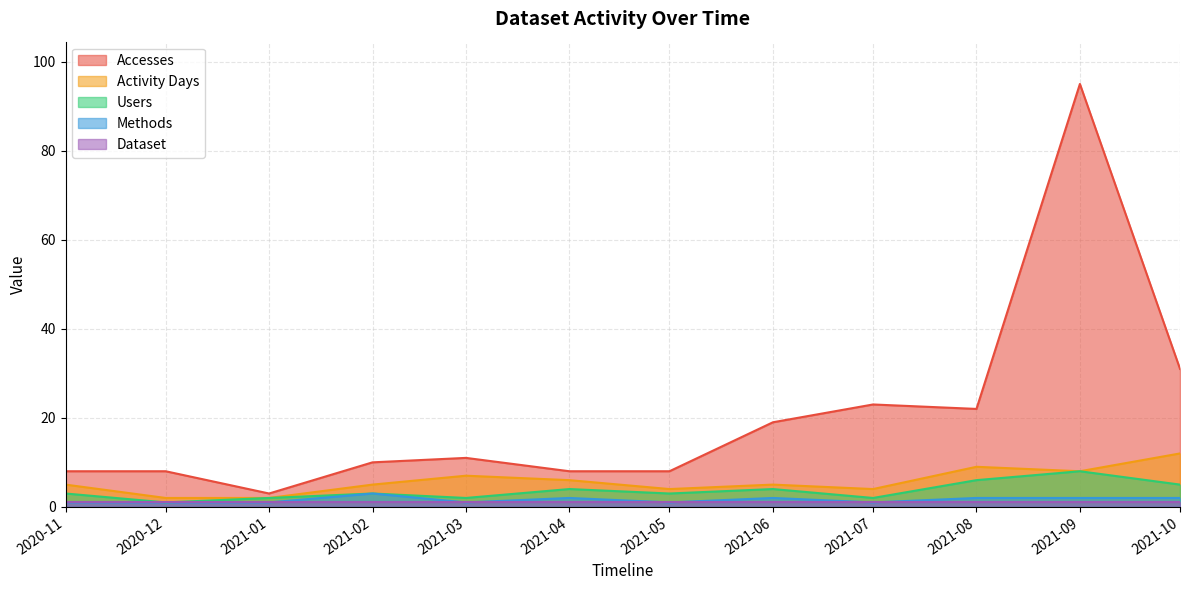

Which series has the widest spread of values?

Accesses